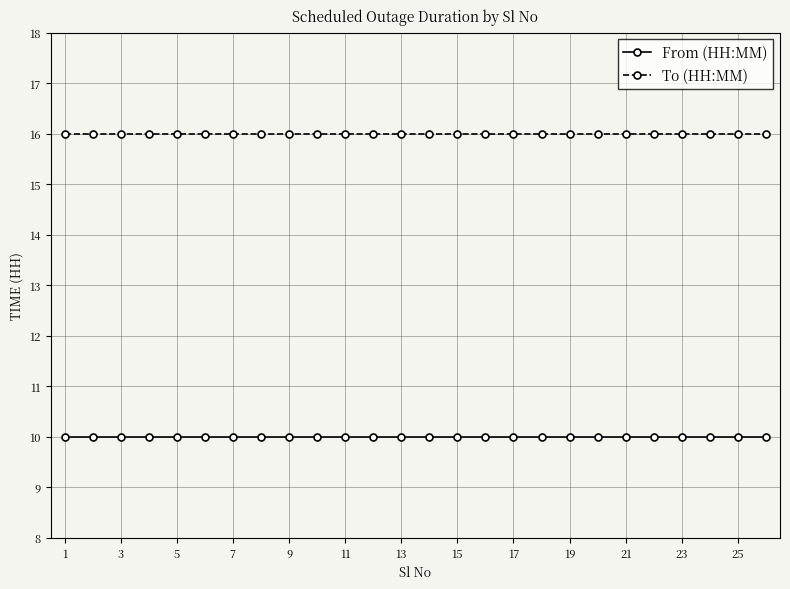

What are all the series names shown in the legend?

From (HH:MM), To (HH:MM)